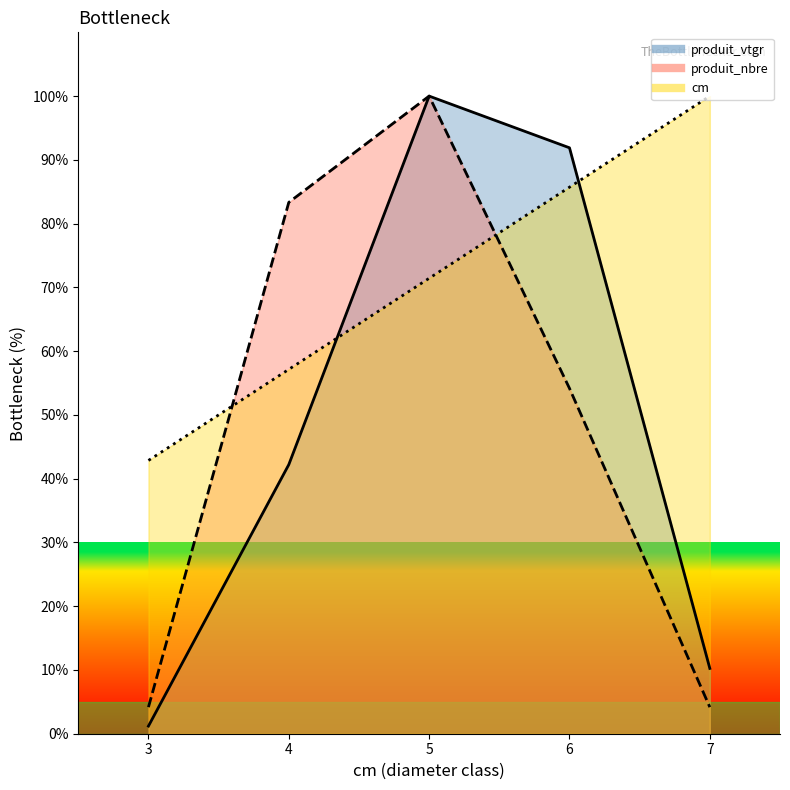

Between 7 and 4, which is larger?

4